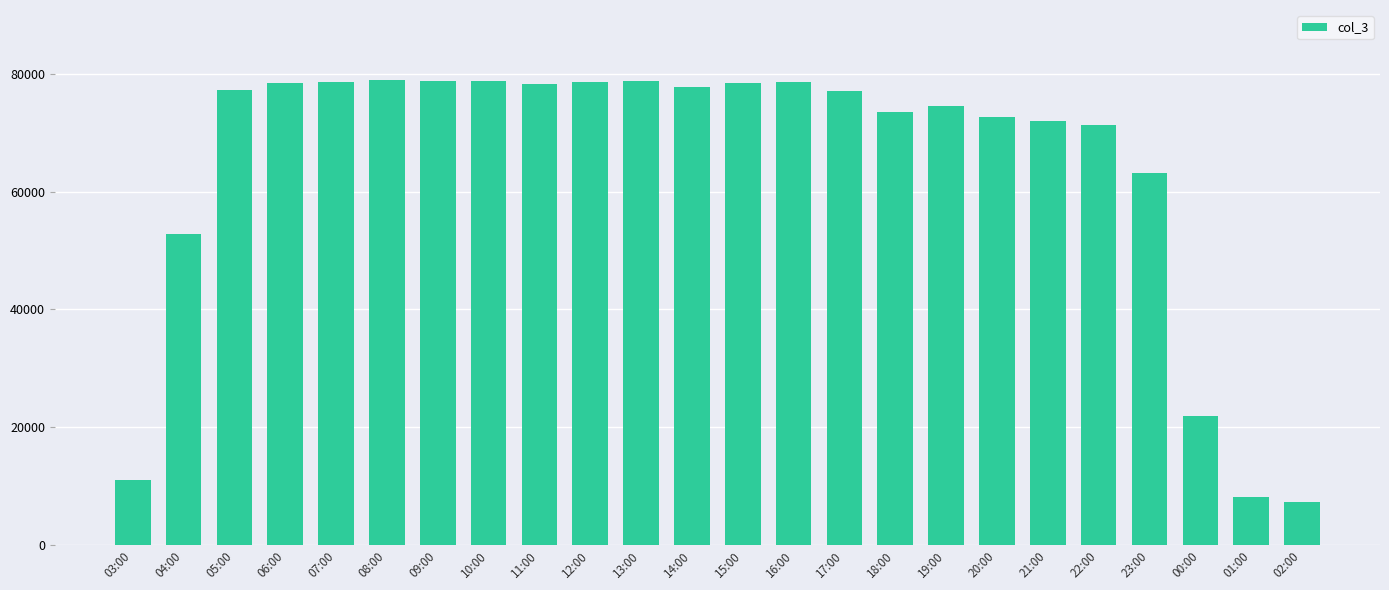

What is the value of the 13th bar from the left?

78462